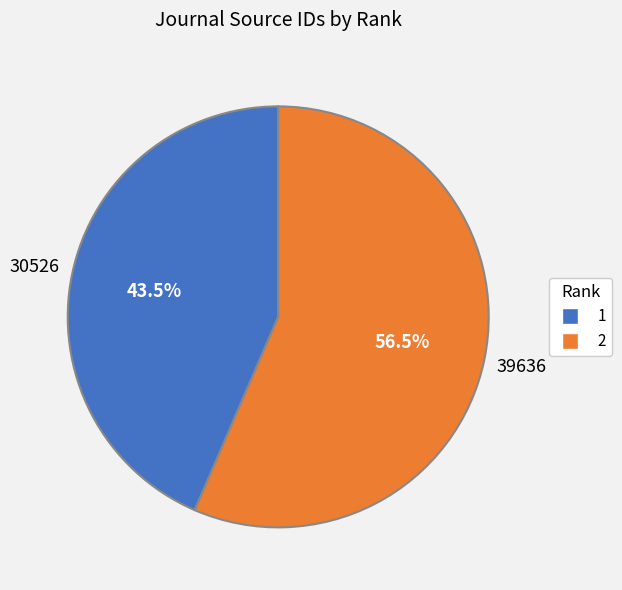

Do 1 and 2 together represent more than half of the pie?

Yes